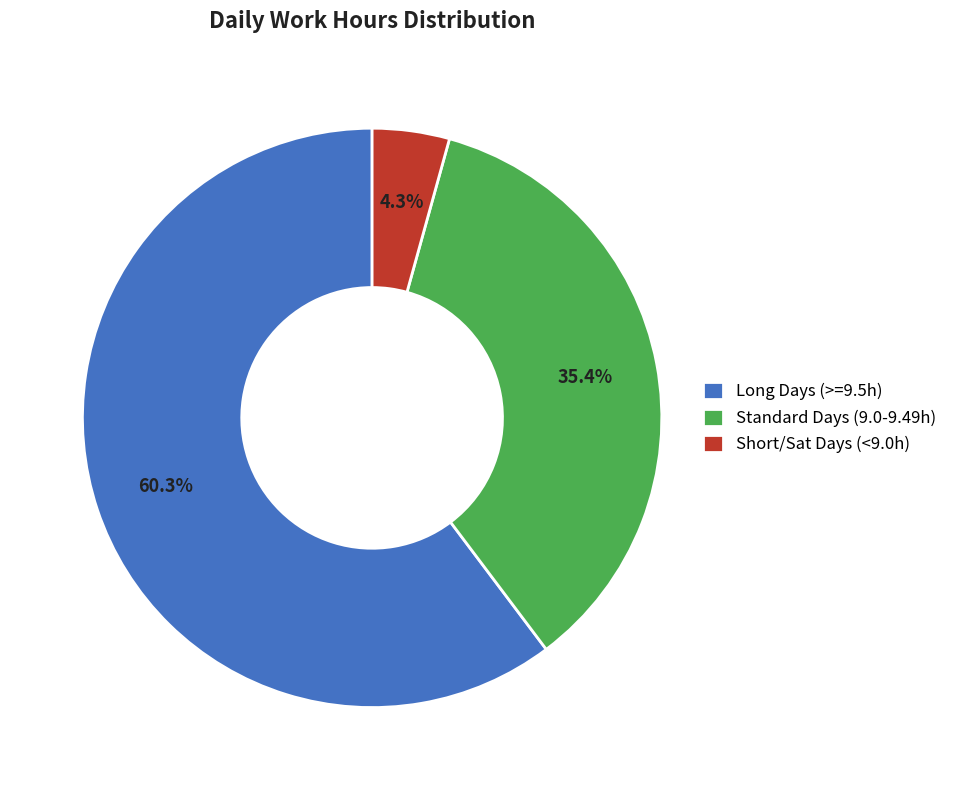

Rank the categories by value from highest to lowest.

Long Days (>=9.5h), Standard Days (9.0-9.49h), Short/Sat Days (<9.0h)